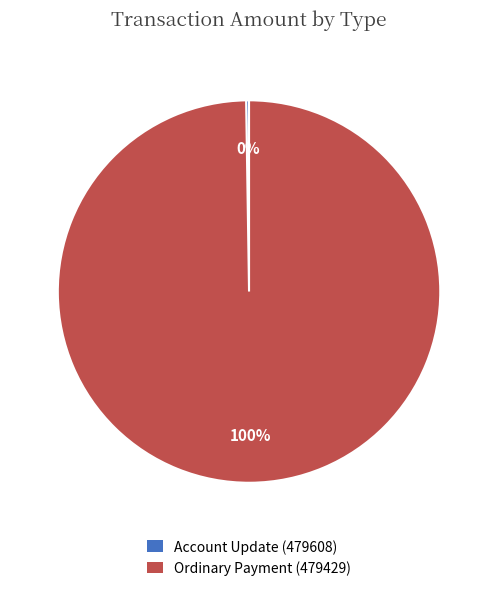

True or false: Ordinary Payment (479429) accounts for 100% of the total.

True